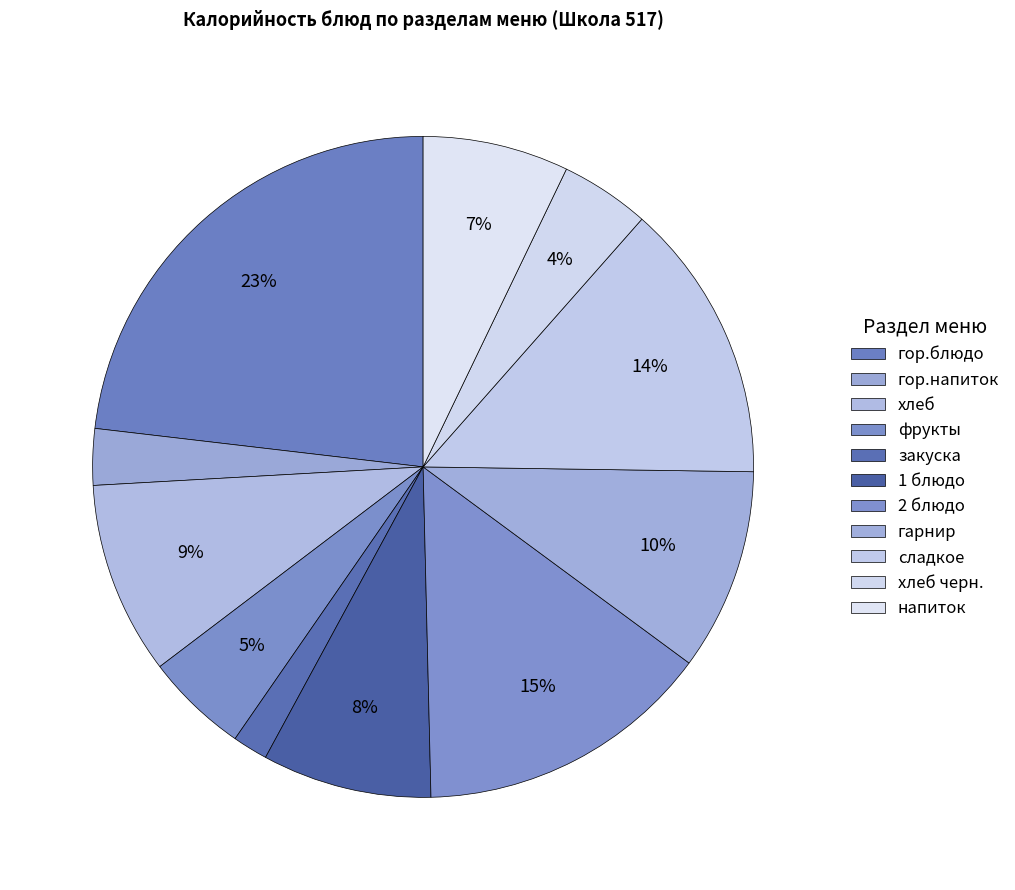

How many slices are in this pie chart?

11